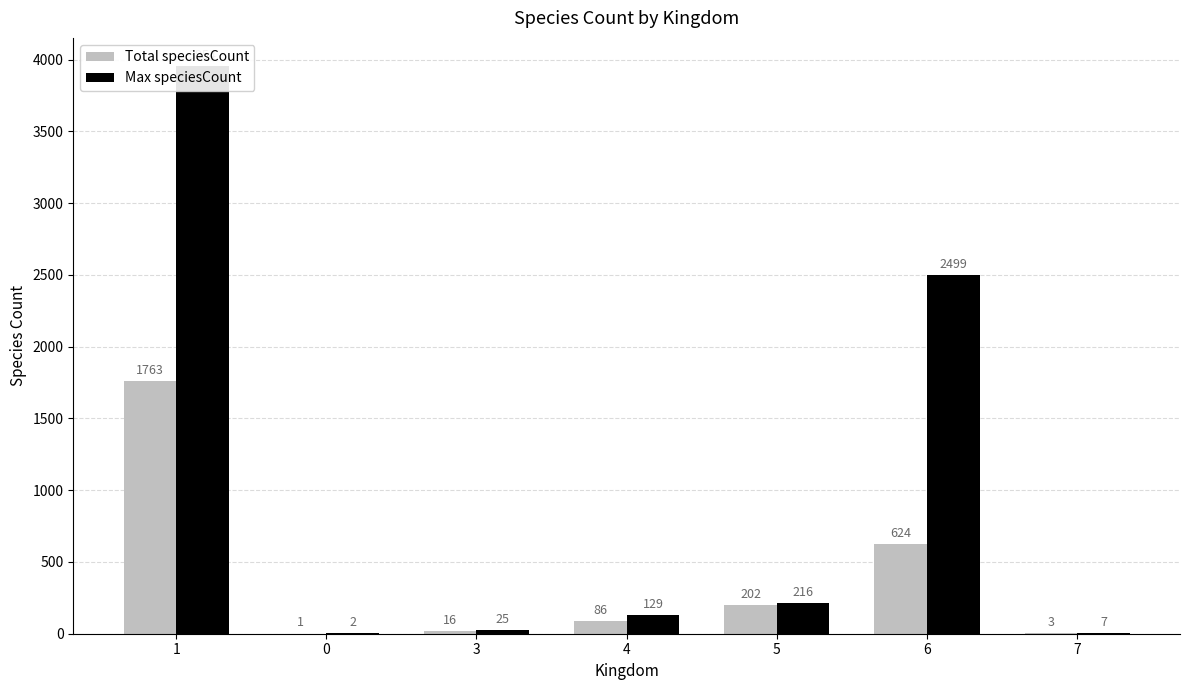

Rank the series by their average value, from lowest to highest.

Total speciesCount, Max speciesCount